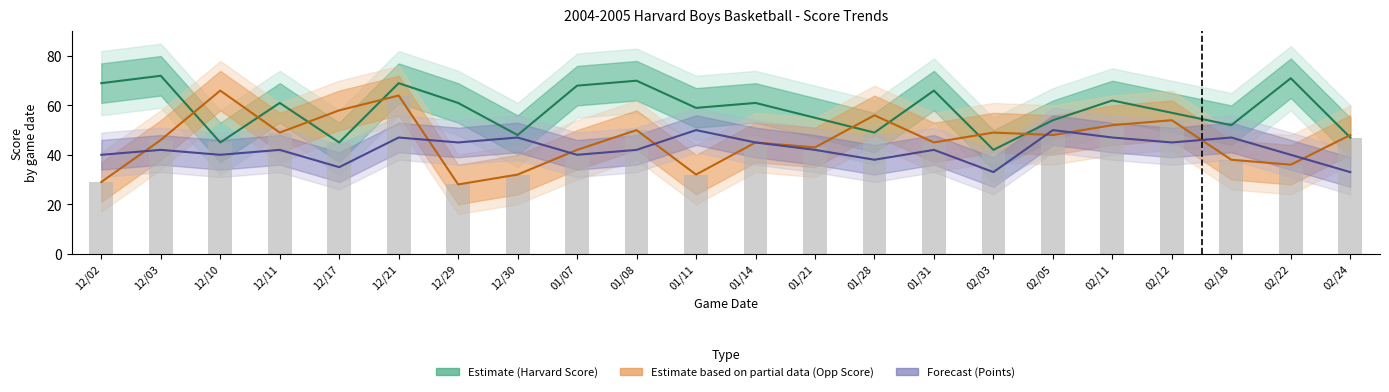

What is the average value of the points series?

42